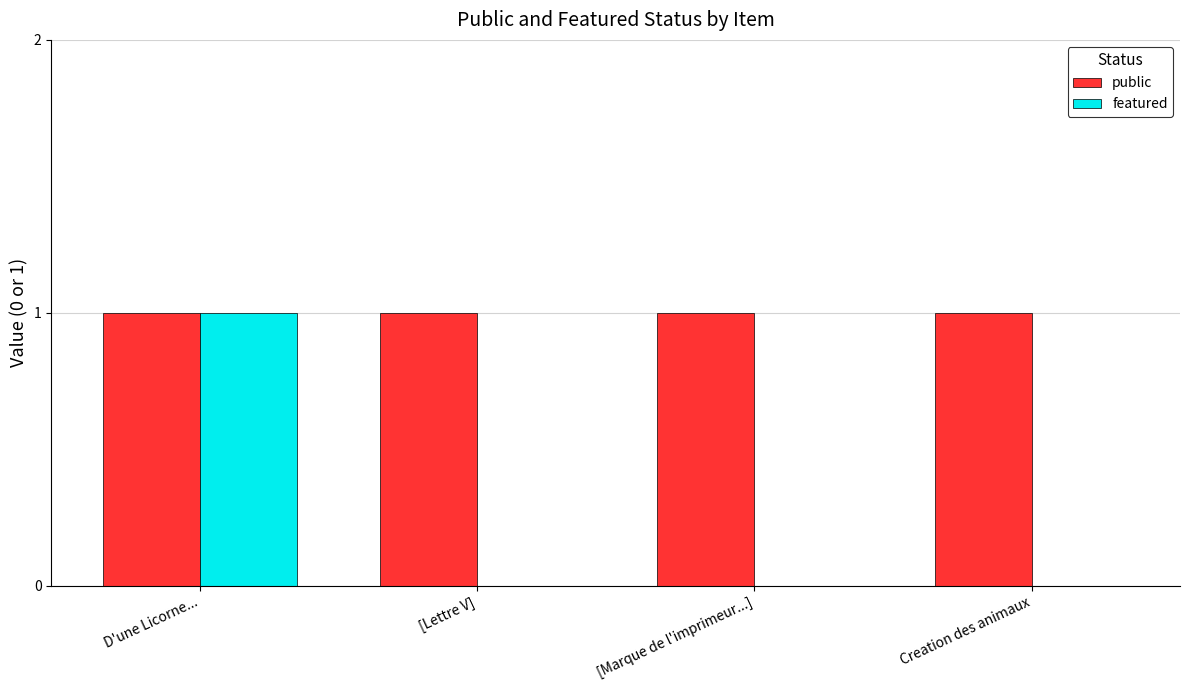

What is the spread (max minus min) of values at [Lettre V]?

1